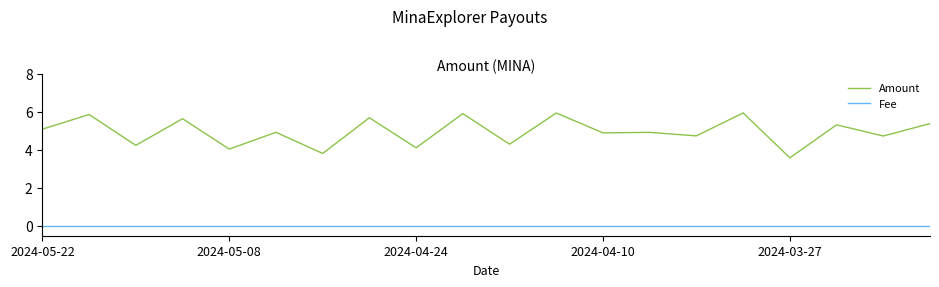

In Amount, how many points are lower than both neighbors (excluding endpoints)?

9